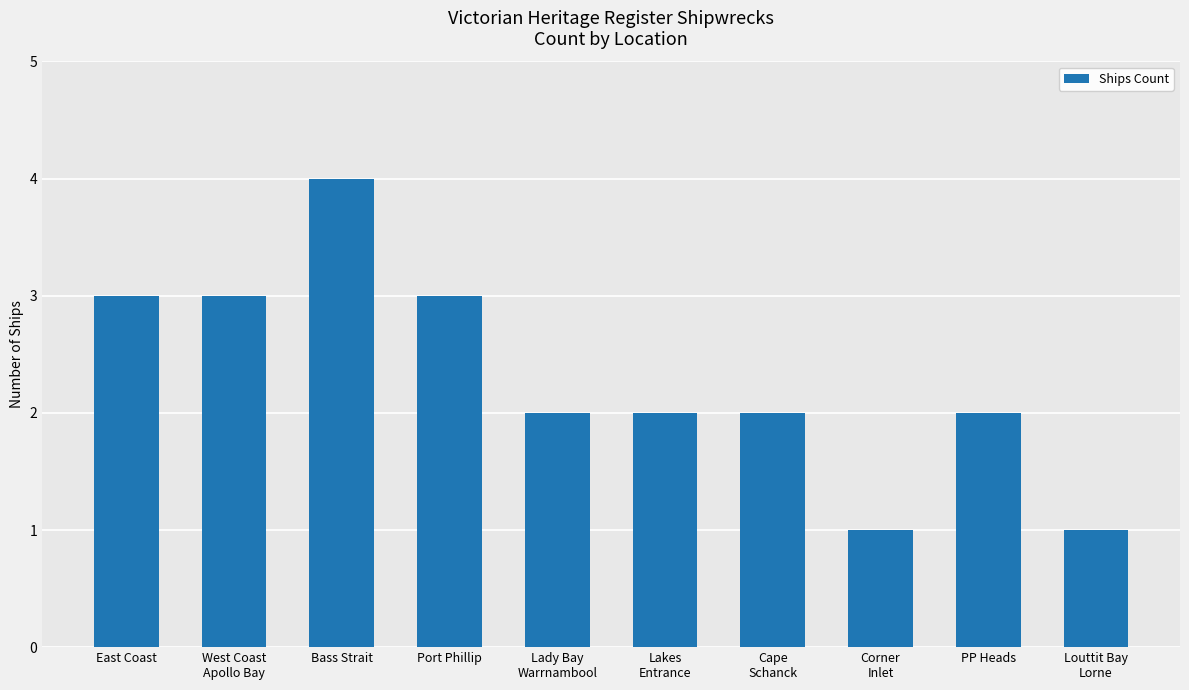

Reading left to right, extract all data points from this chart.

East Coast=3	West Coast
Apollo Bay=3	Bass Strait=4	Port Phillip=3	Lady Bay
Warrnambool=2	Lakes
Entrance=2	Cape
Schanck=2	Corner
Inlet=1	PP Heads=2	Louttit Bay
Lorne=1